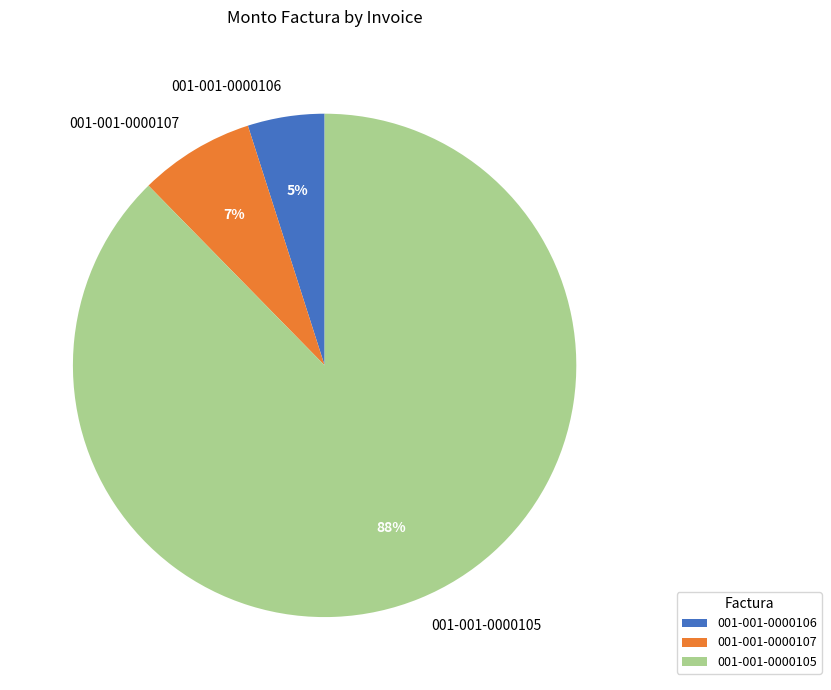

Is the sum of 001-001-0000106 and 001-001-0000107 greater than half?

No